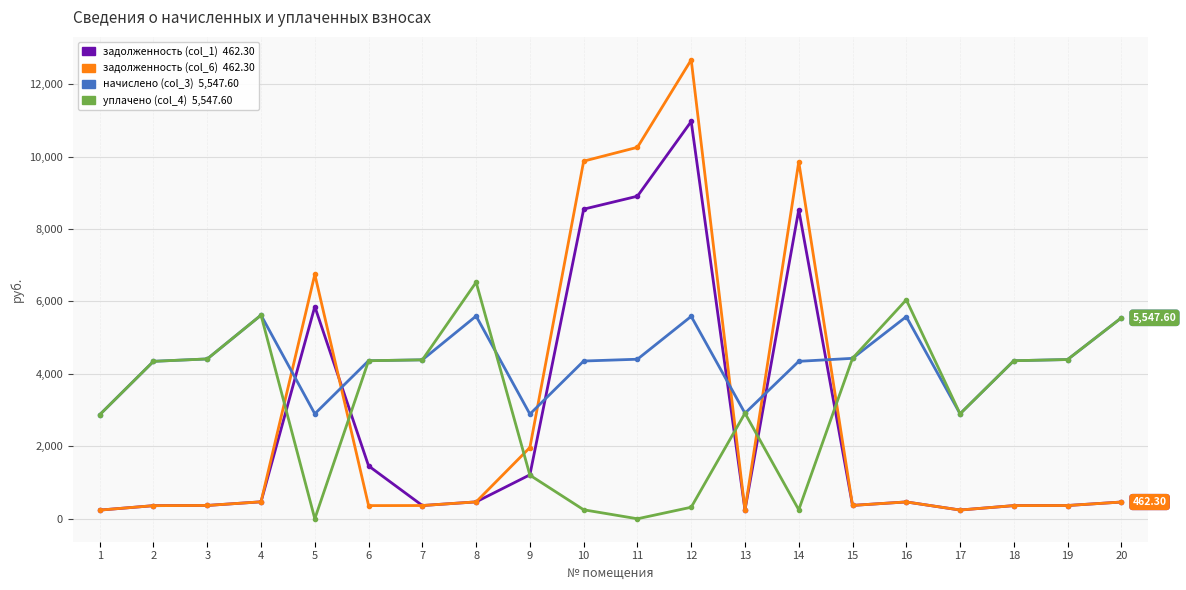

At which category is the sum across all series the highest?

12